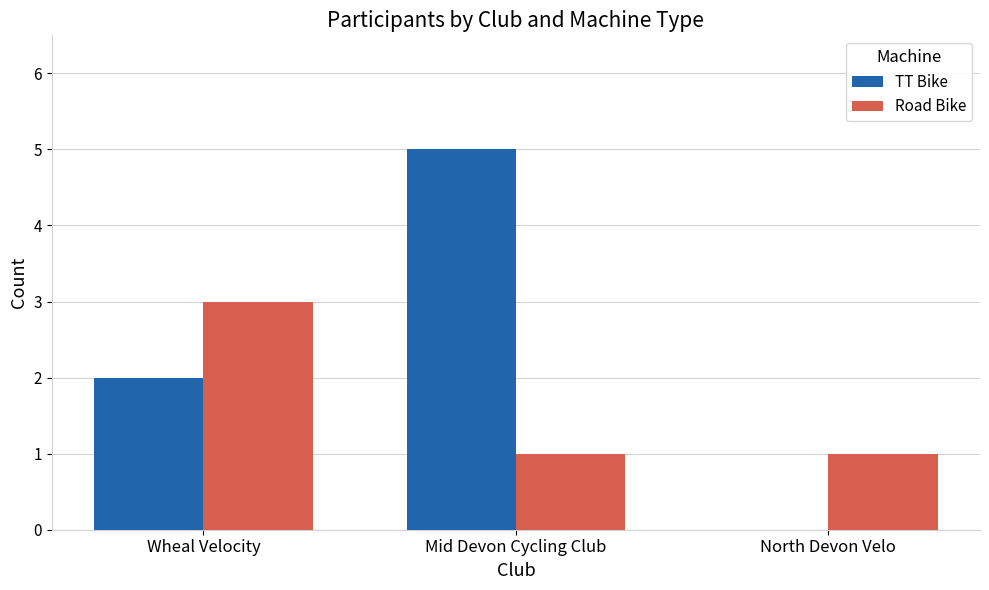

At which label is TT Bike closest to 2?

Wheal Velocity